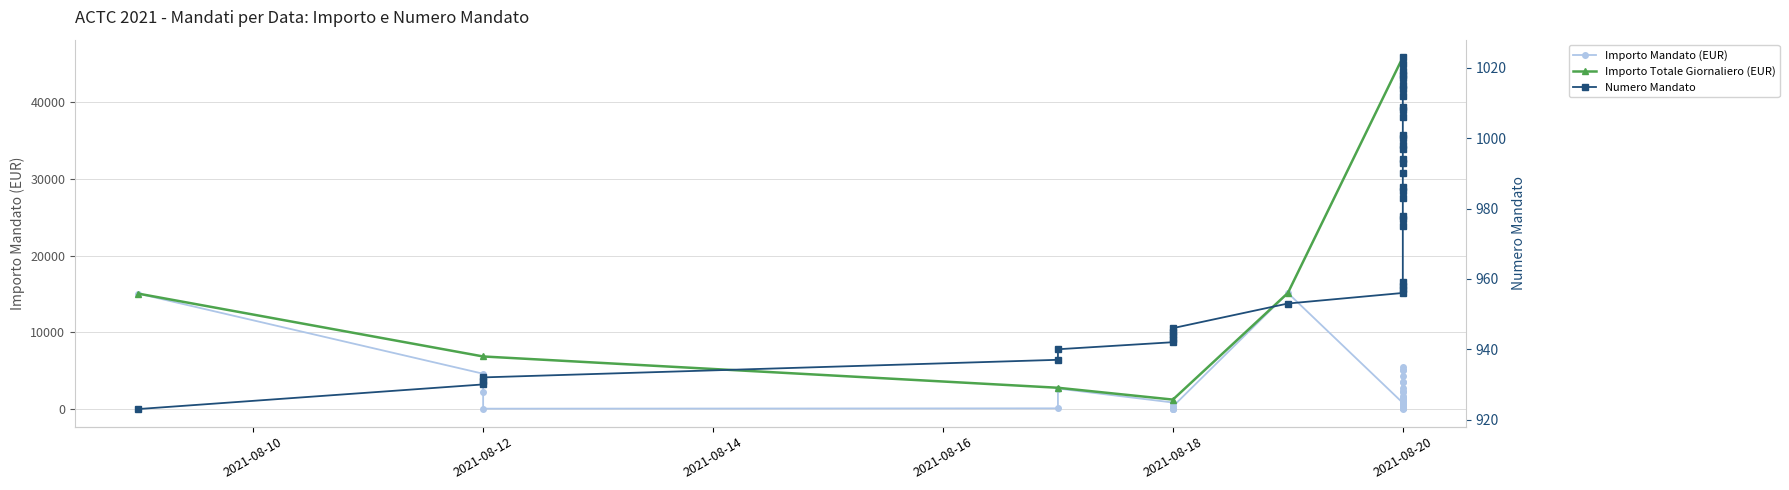

Is this an area chart (filled region under the line)?

No